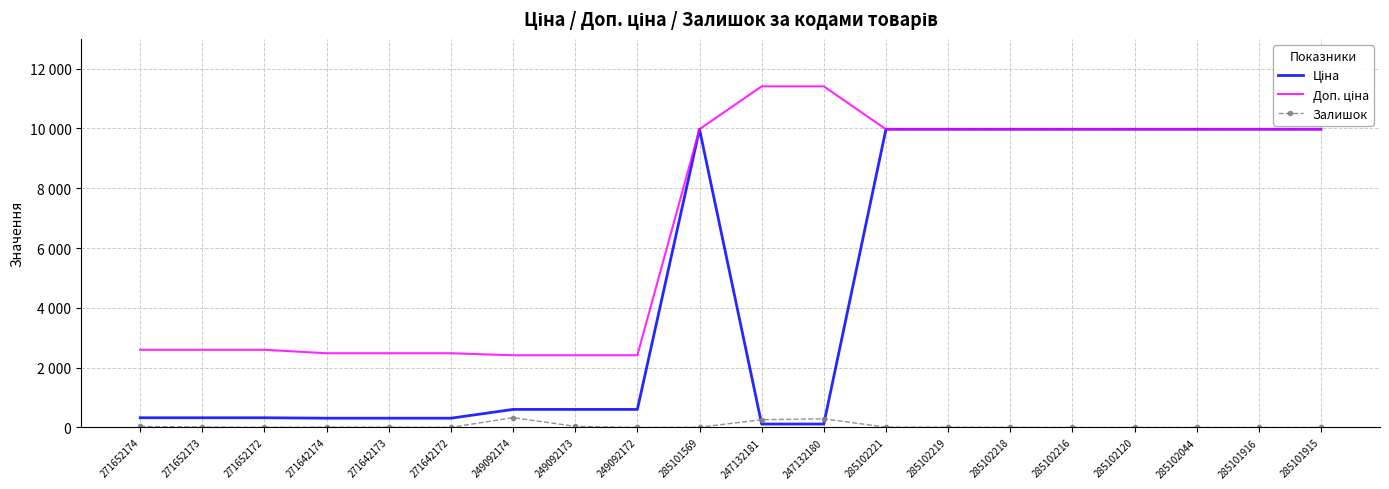

At how many categories does at least one series exceed 10530?

2